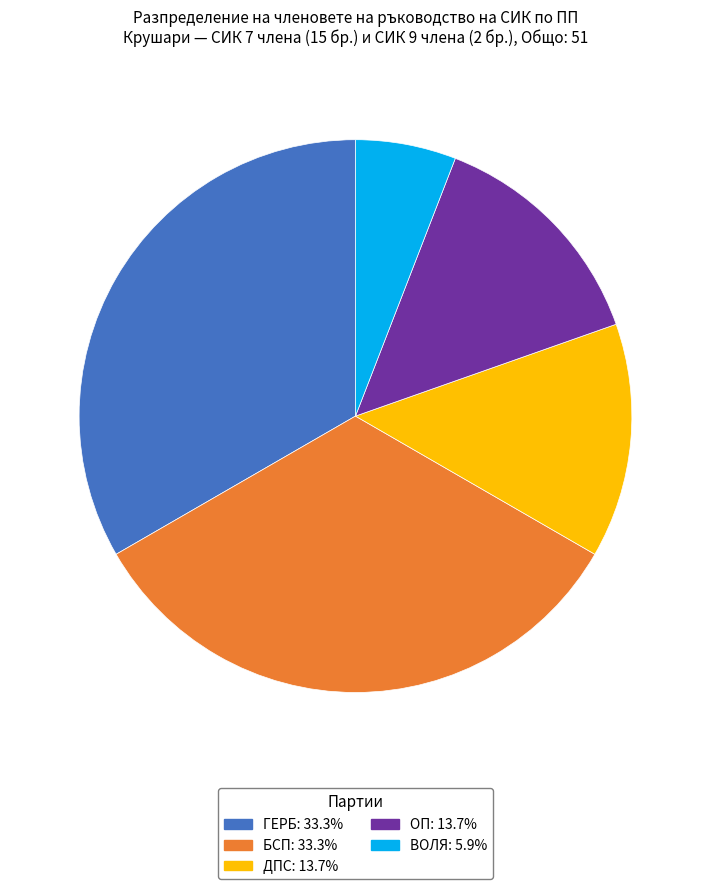

Is there a majority slice in this chart?

No